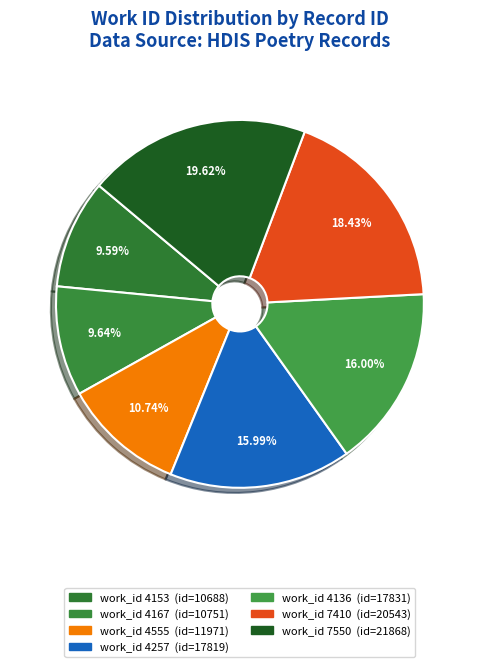

Which category has the biggest portion of the pie?

7550